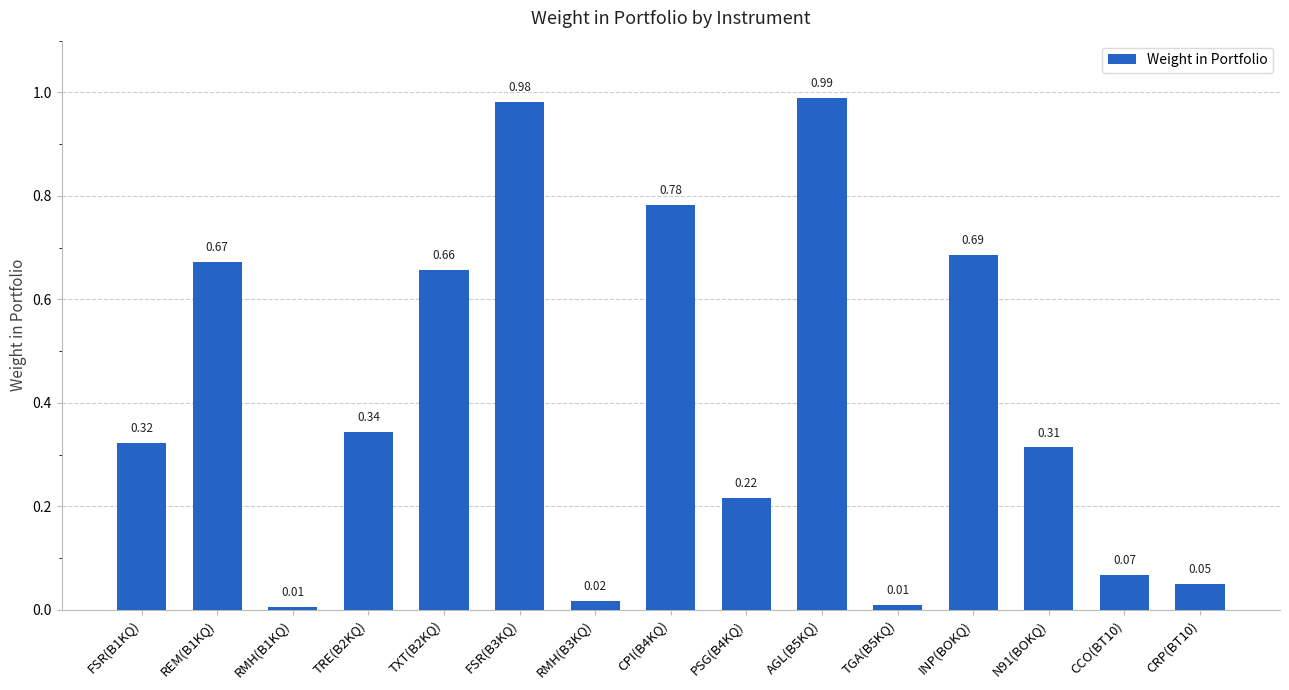

What is the label of the 3rd bar from the right?

N91(BOKQ)